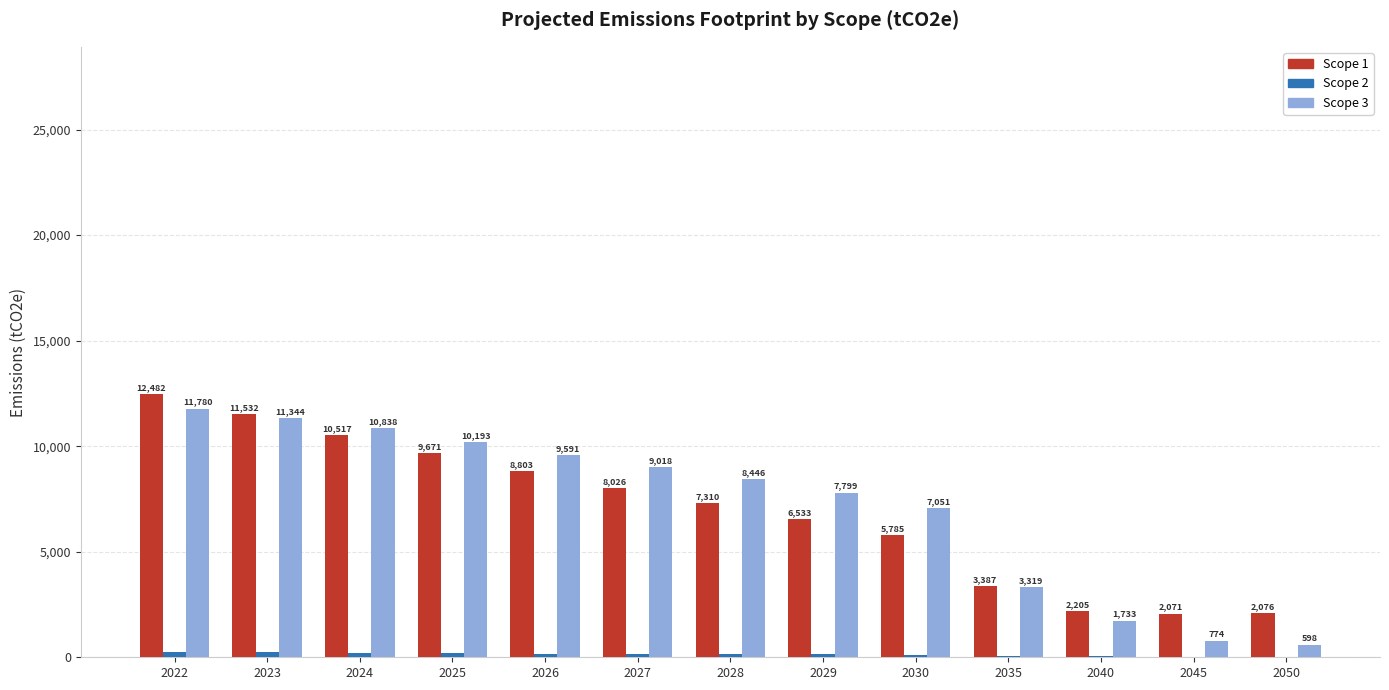

Are the bars horizontal?

No